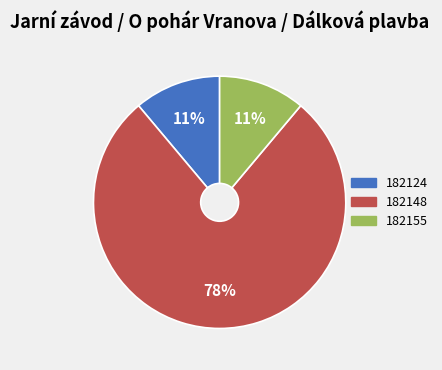

Which category has the biggest portion of the pie?

182148